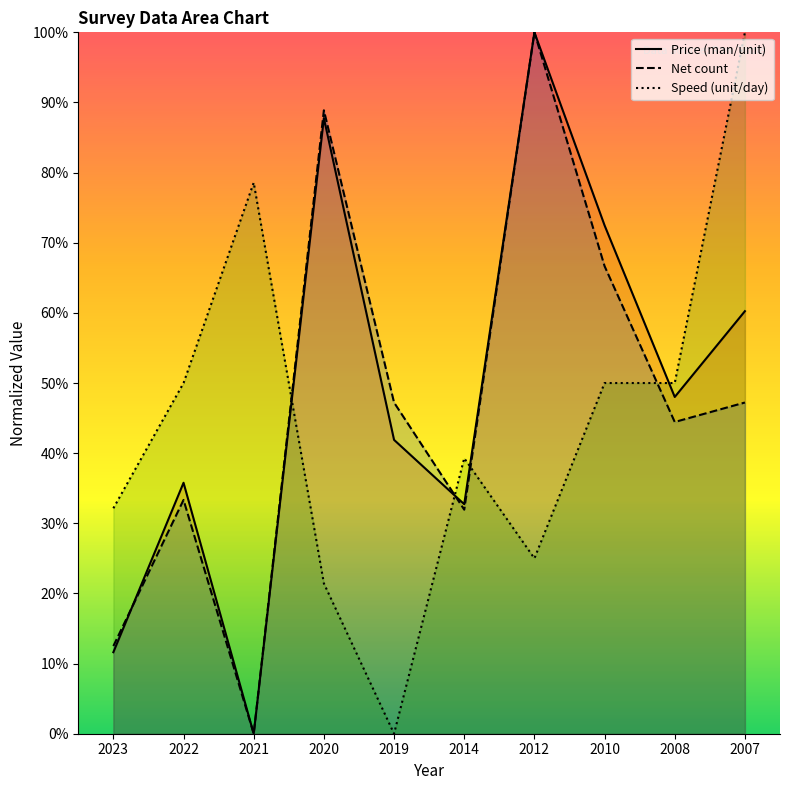

How many values in Speed (unit/day) are above zero?

9